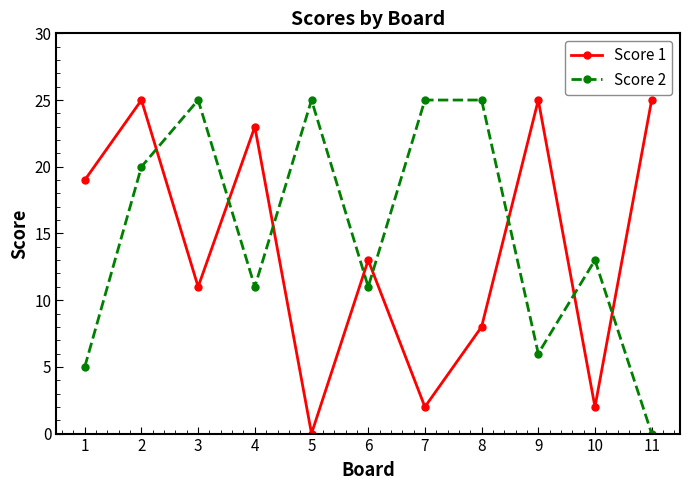

True or false: Score 2 and Score 1 intersect in this chart.

True